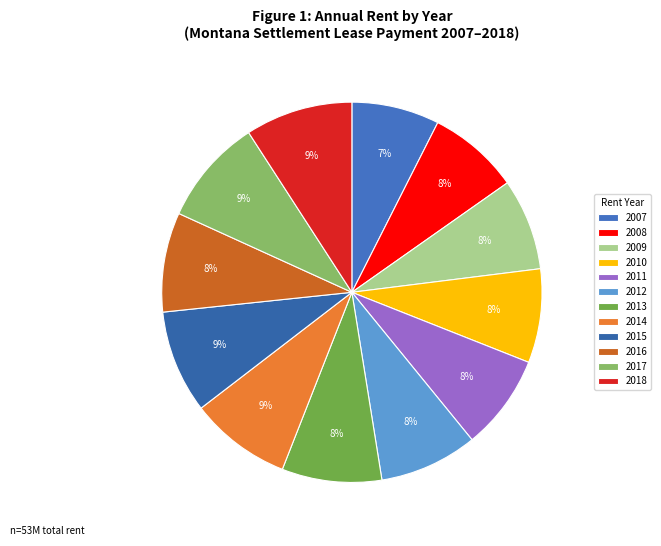

How many slices are in this pie chart?

12